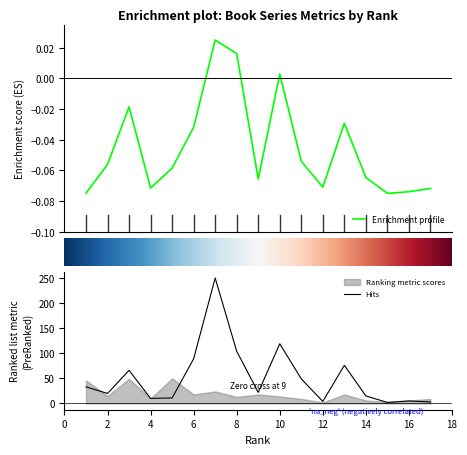

True or false: Total Cites (3years) and Total Docs. (3years) cross at least once.

False